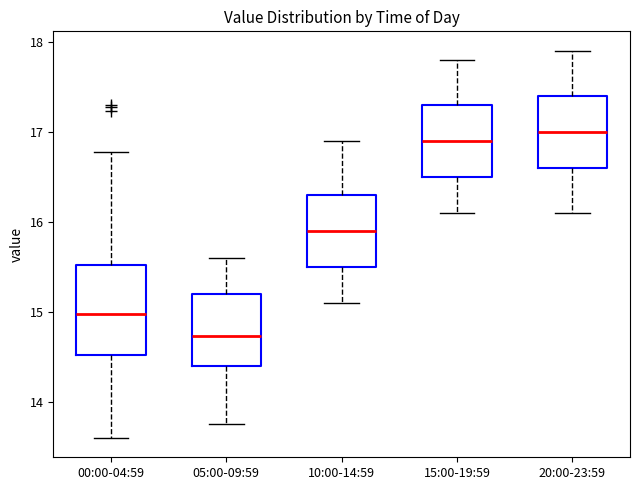

Which box's median line is the highest?

20:00-23:59